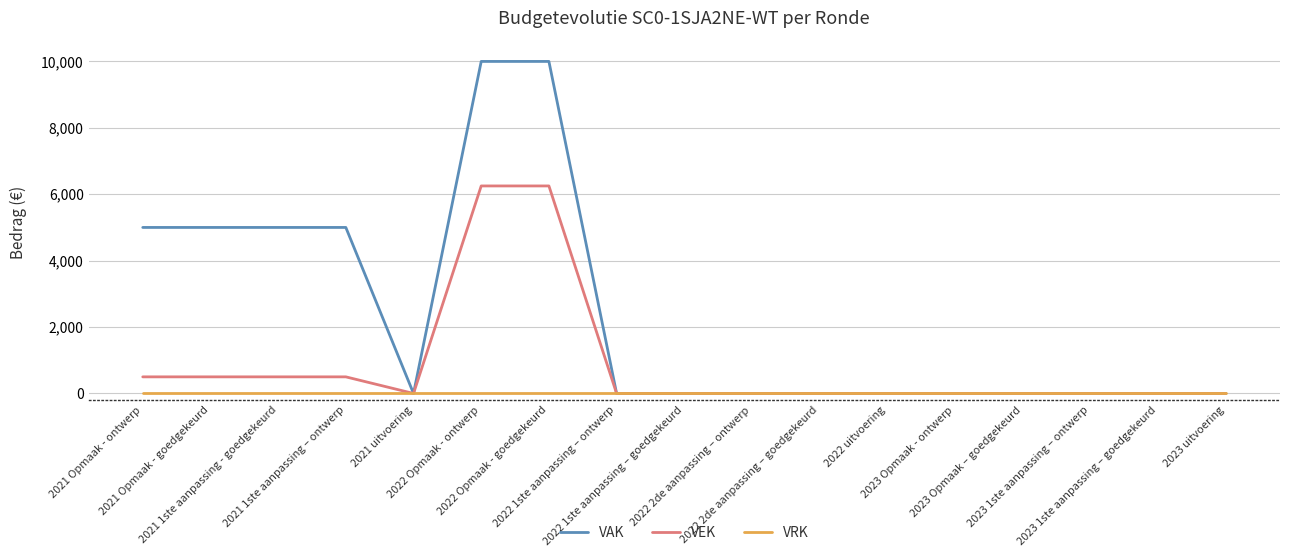

List the series in order of their overall mean, highest first.

VAK, VEK, VRK